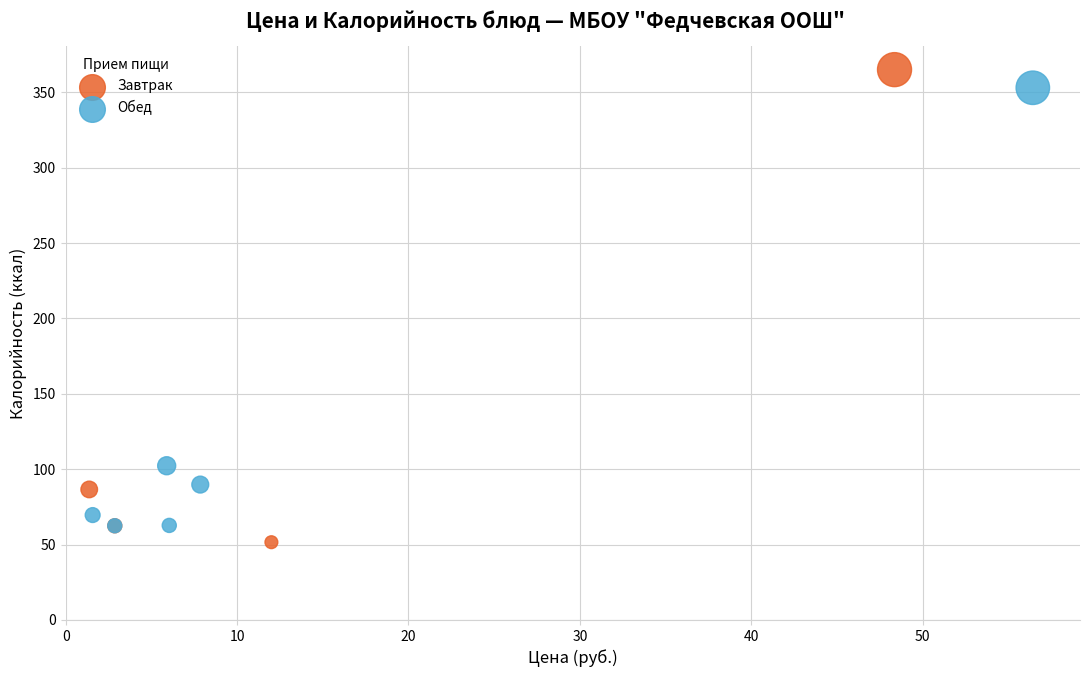

Which series has the widest spread of Y values?

Завтрак